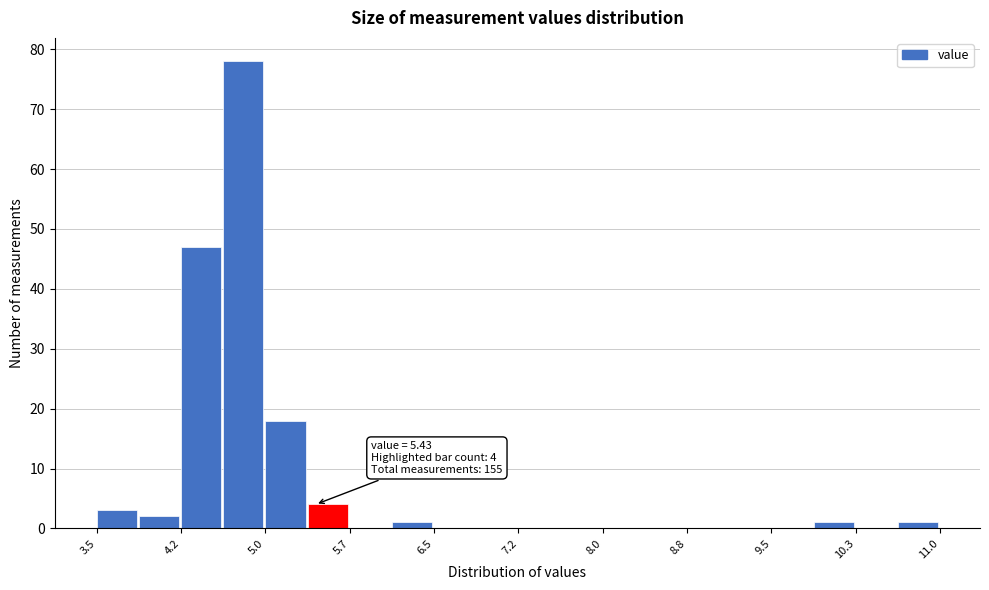

Read against the x-axis, roughly where is the centre of the tallest bar?

4.8